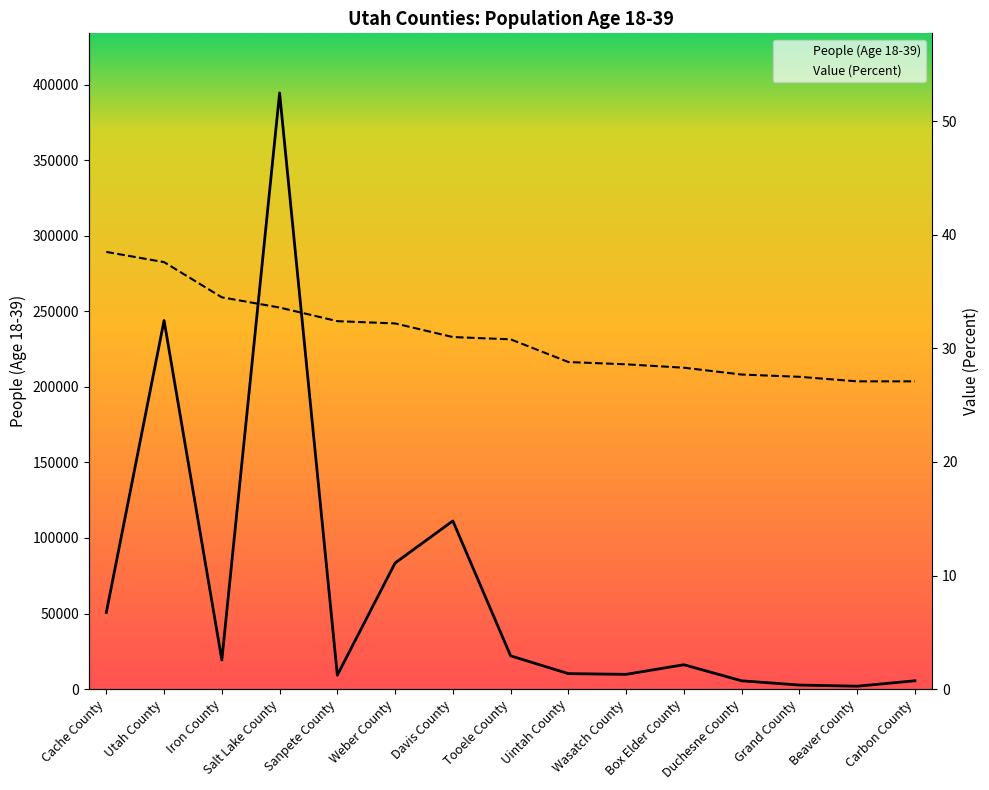

List the series in order of their overall mean, lowest first.

Value (Percent), People (Age 18-39)